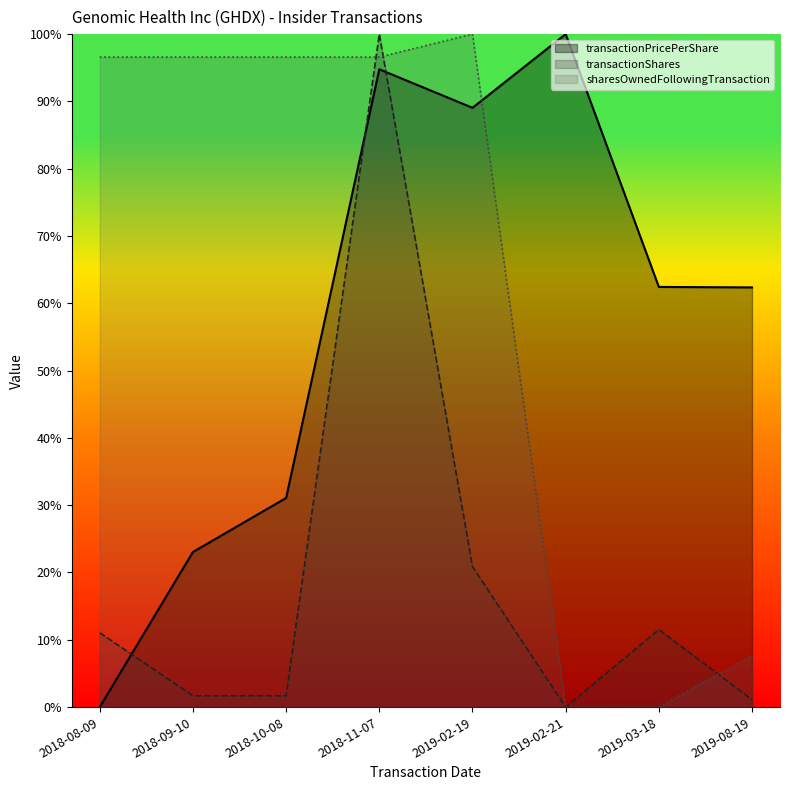

The value of transactionPricePerShare at 2019-02-21 is 167.6. True or false?

False